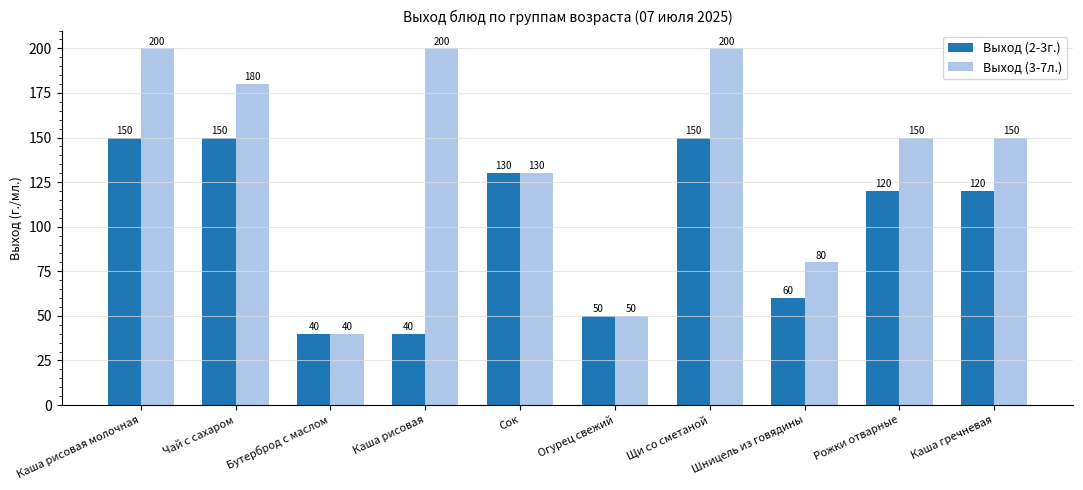

Rank the series by their average value, from lowest to highest.

Выход (2-3г.), Выход (3-7л.)